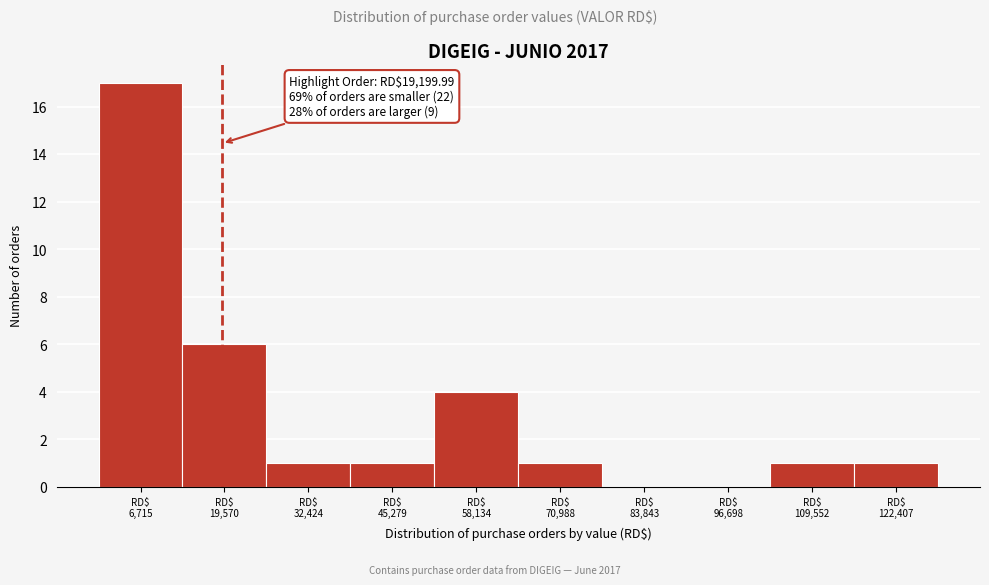

Which range on the x-axis has the tallest bar?

0 to 14000